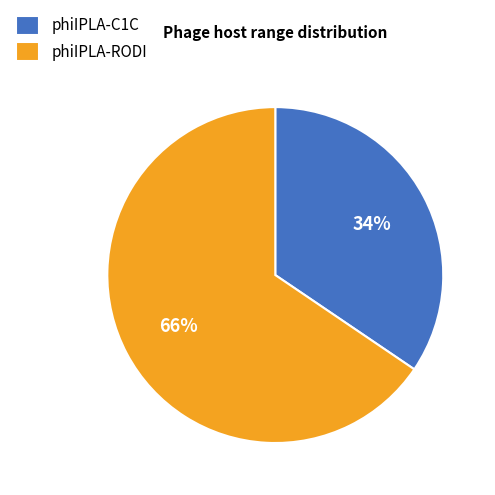

Is the sum of phiIPLA-C1C and phiIPLA-RODI greater than half?

Yes